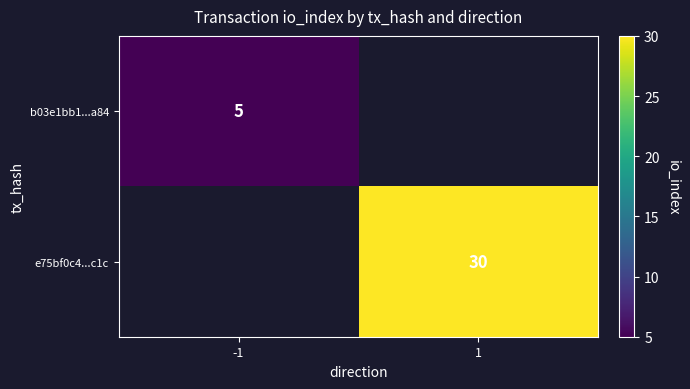

Is it true that b03e1bb1...a84 equals 6.6 at -1?

False